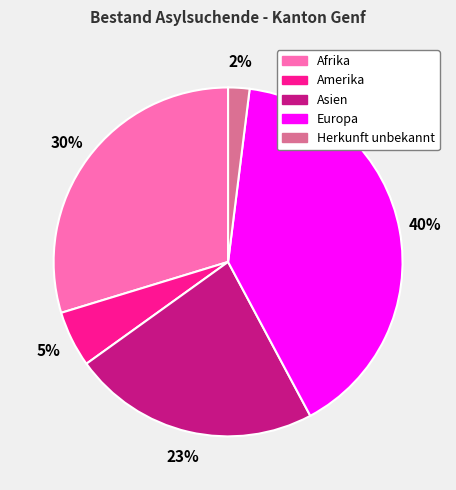

How many slices are in this pie chart?

5